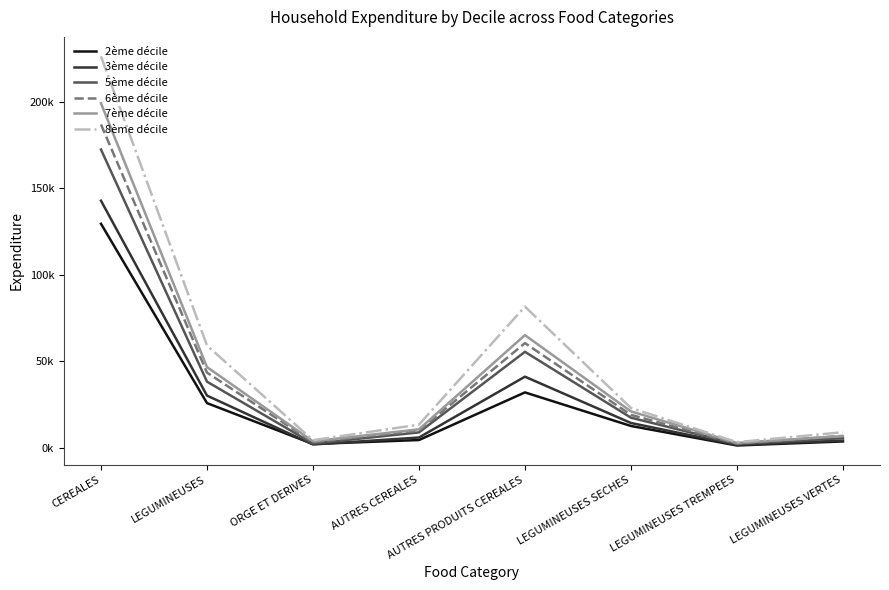

What is the difference between the maximum and minimum values in the 8ème décile series?

223138.8